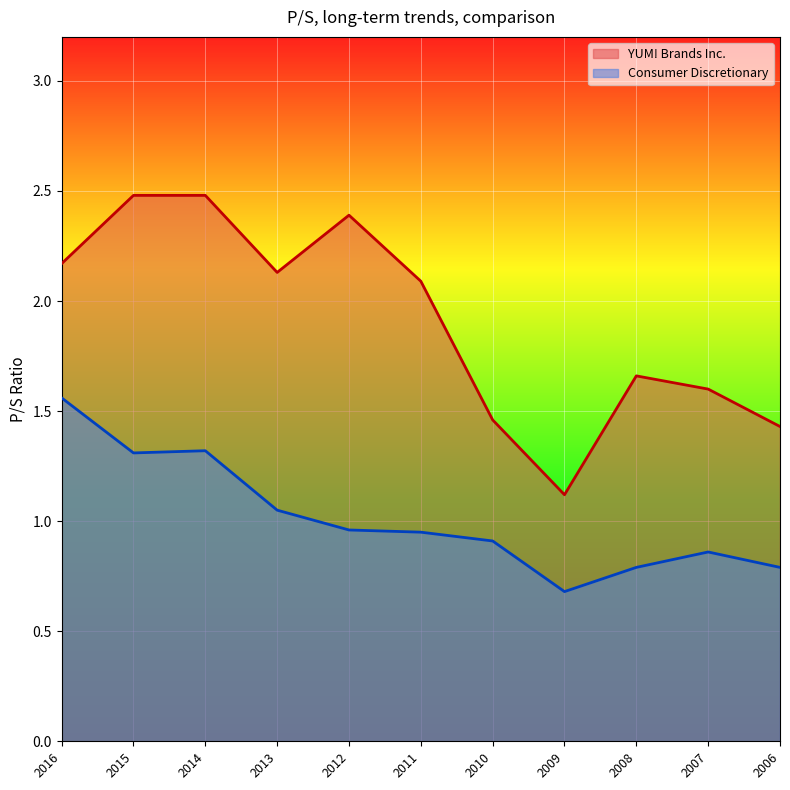

What are all the series names shown in the legend?

YUM! Brands Inc., Consumer Discretionary